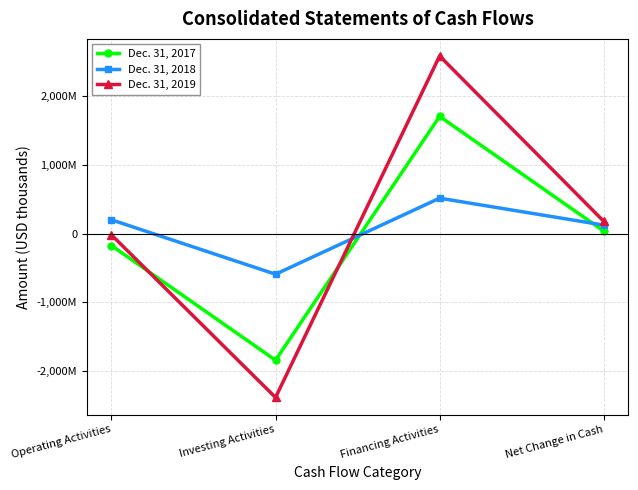

Which category has the highest value across all series?

Financing Activities